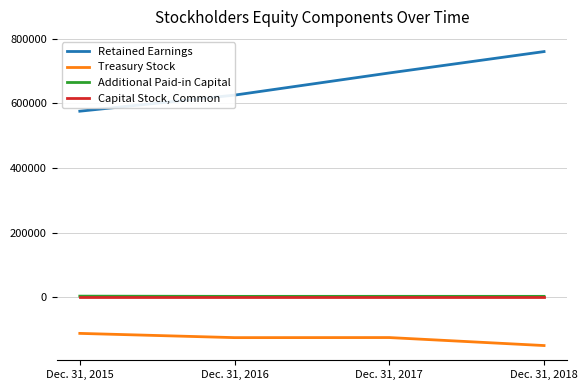

What are all the series names shown in the legend?

Retained Earnings, Treasury Stock, Additional Paid-in Capital, Capital Stock, Common